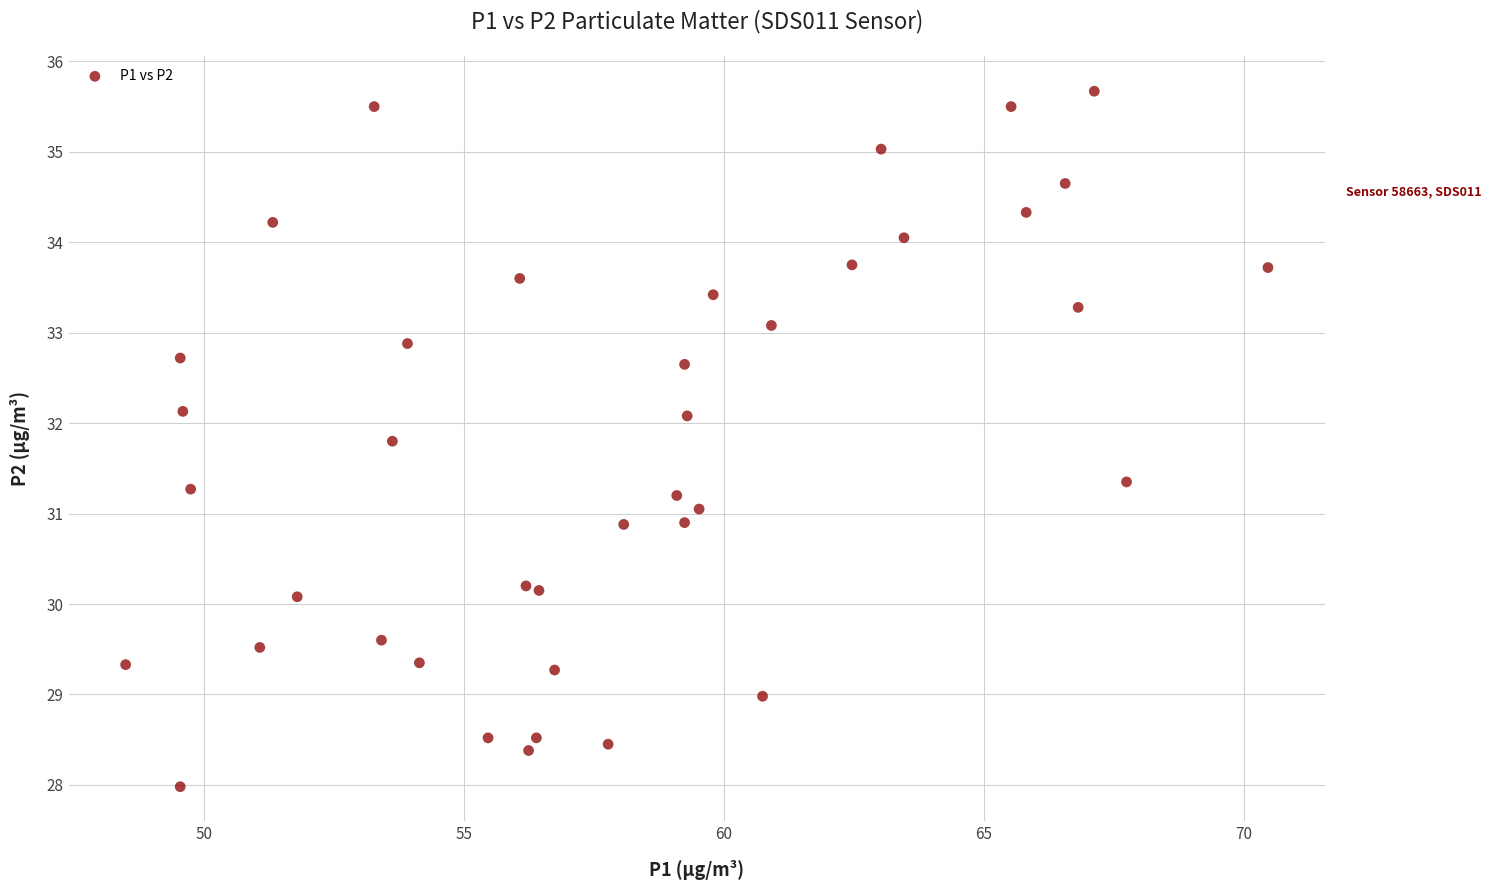

What is the range of X values (max minus min)?

22.0